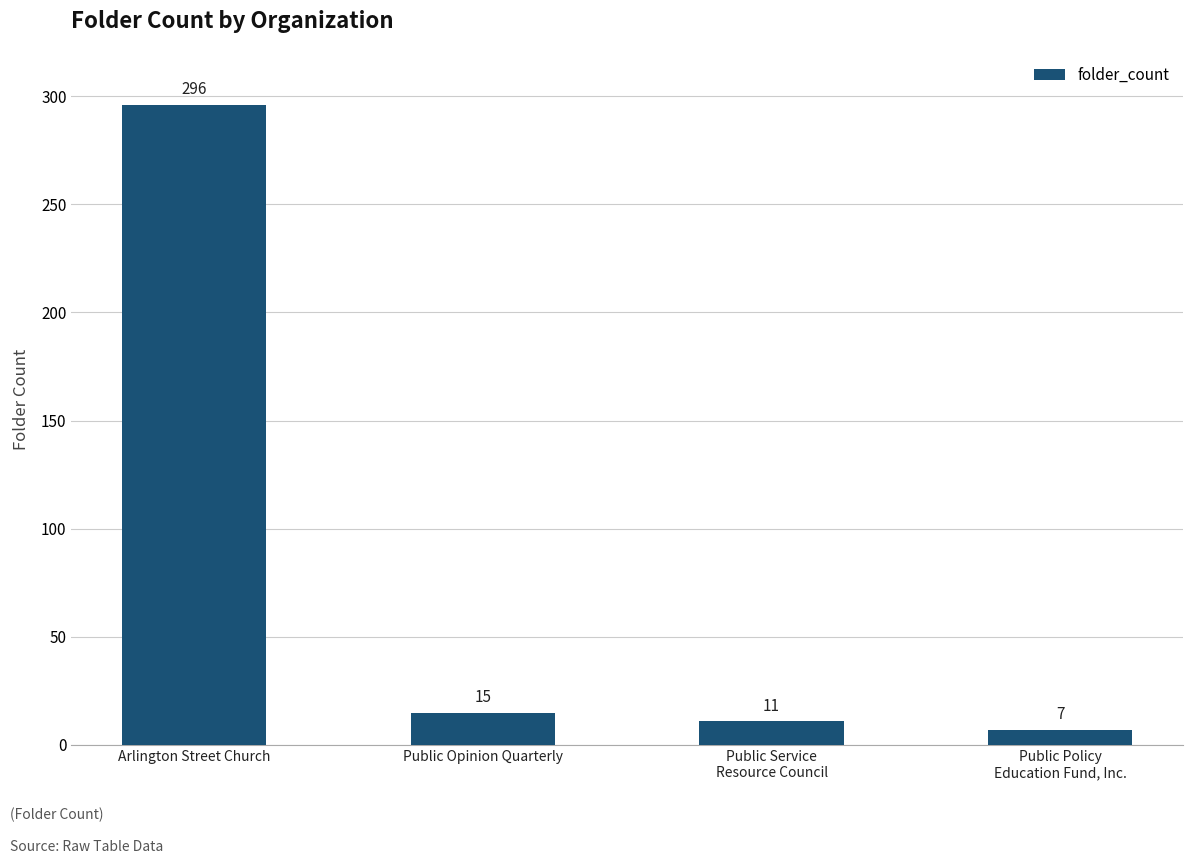

Which has a higher value, Public Service
Resource Council or Arlington Street Church?

Arlington Street Church